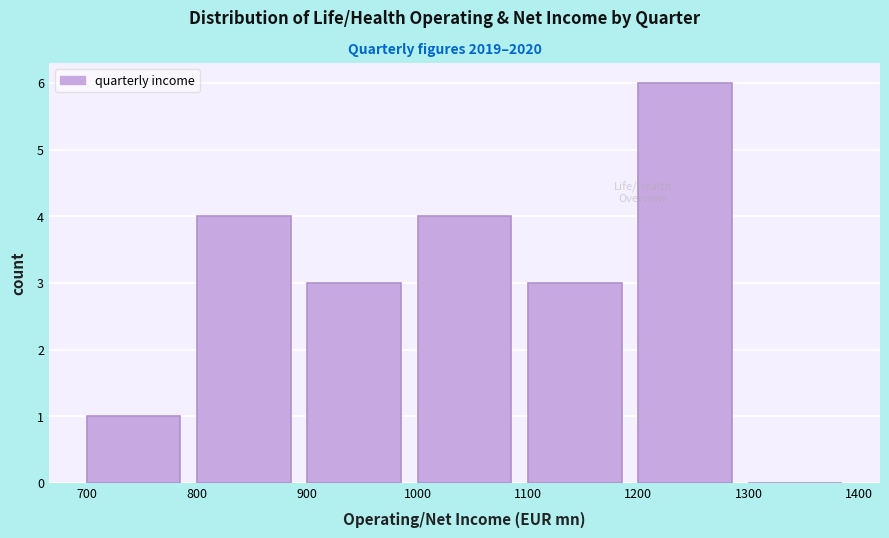

How tall is the bar that spans 1000 to 1100 on the x-axis? The values are not printed on the chart, so give them approximately, as read against the axis.

4